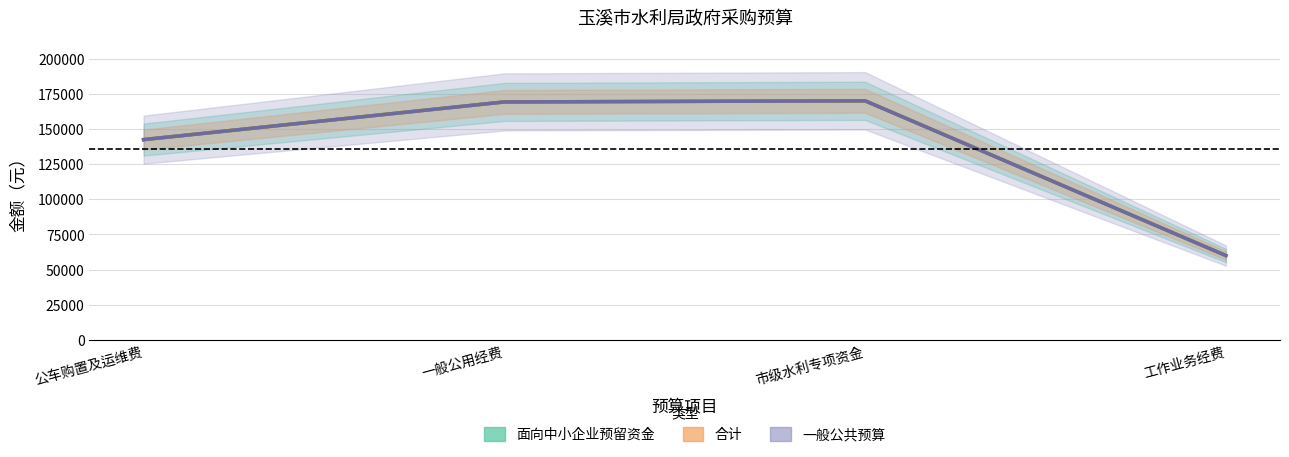

Does the chart have visible grid lines?

Yes